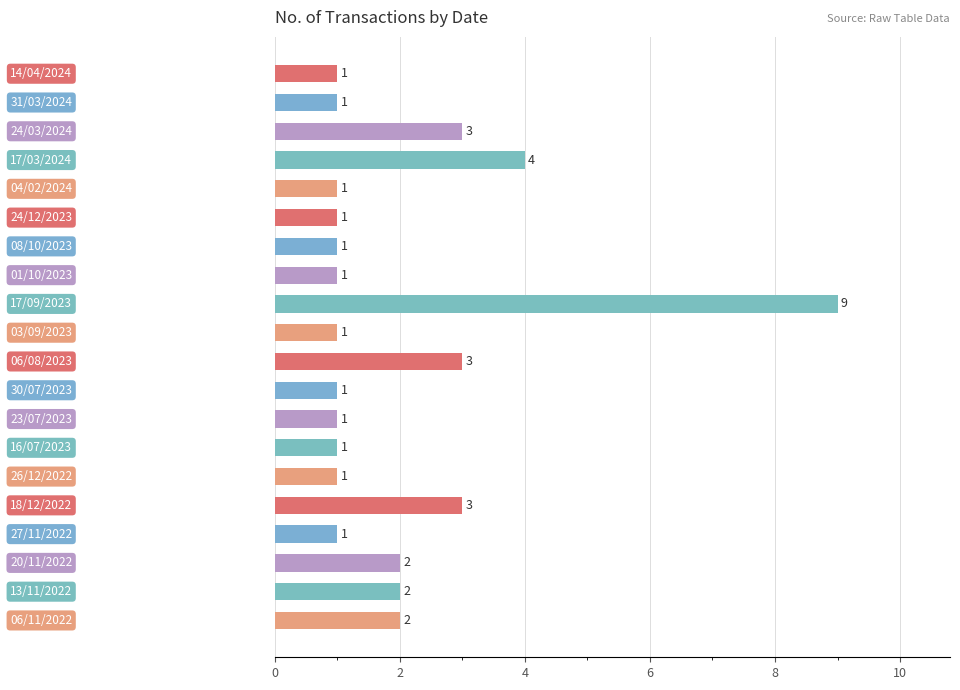

What is the difference between the maximum and minimum values?

8